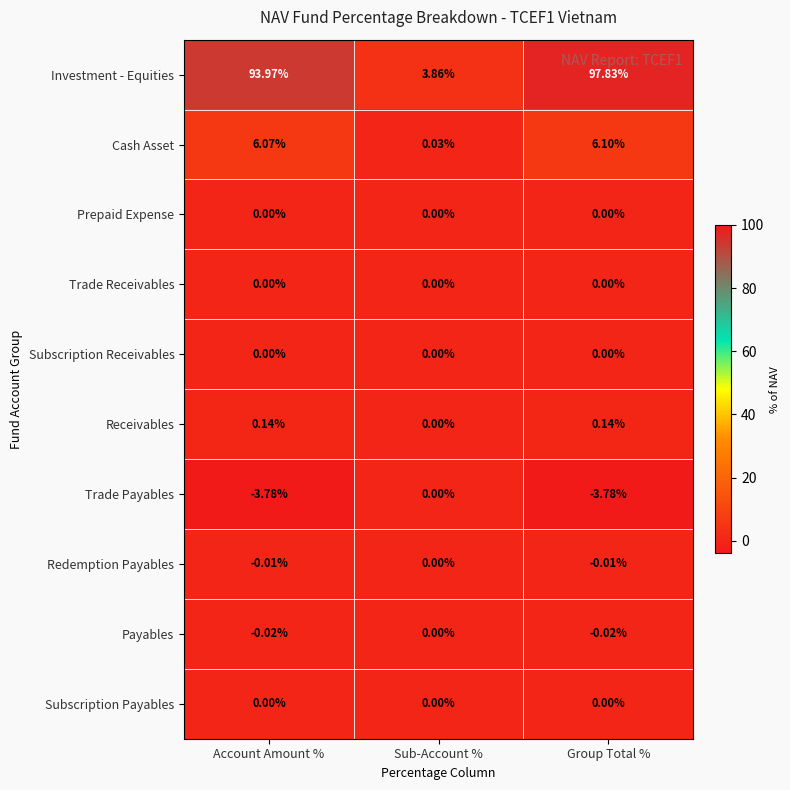

How many series are shown in this chart?

10